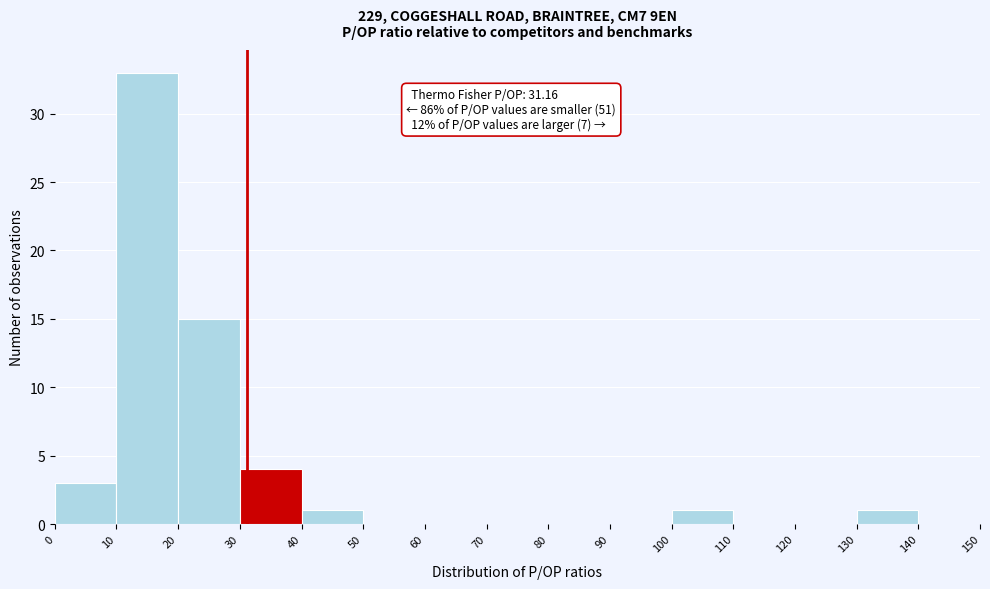

Over which range of the x-axis is the bar tallest?

10 to 20